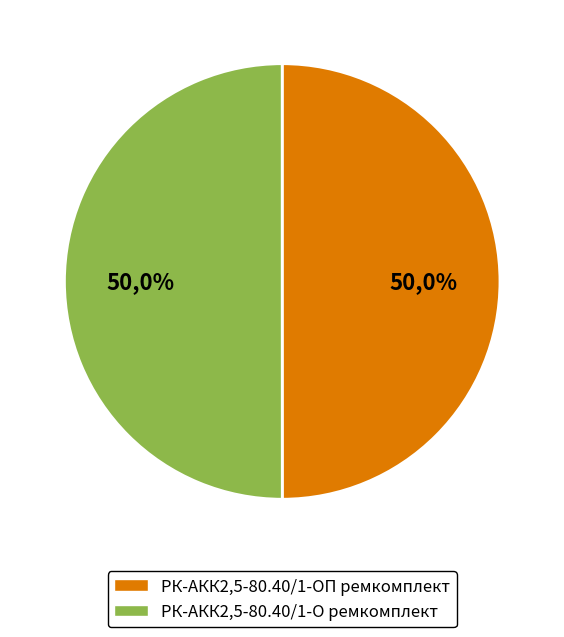

How many slices are in this pie chart?

2